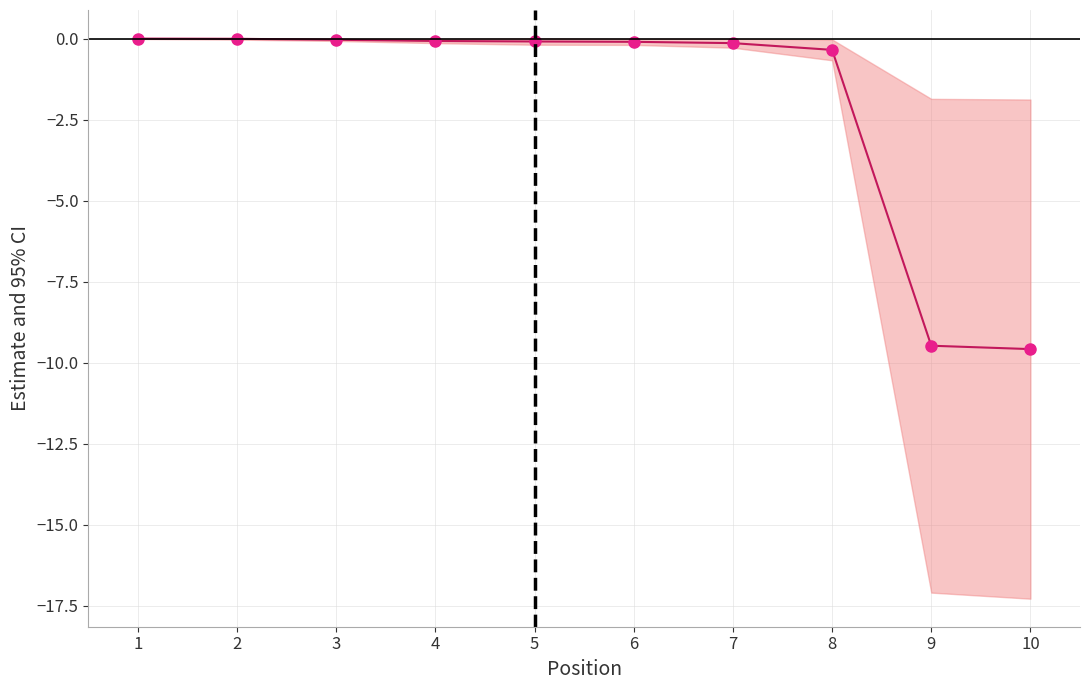

Where is the data nearest to the value -4?

8